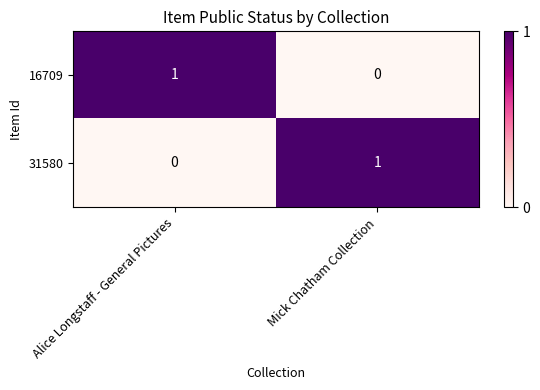

At which label does 31580 reach its minimum?

Alice Longstaff - General Pictures